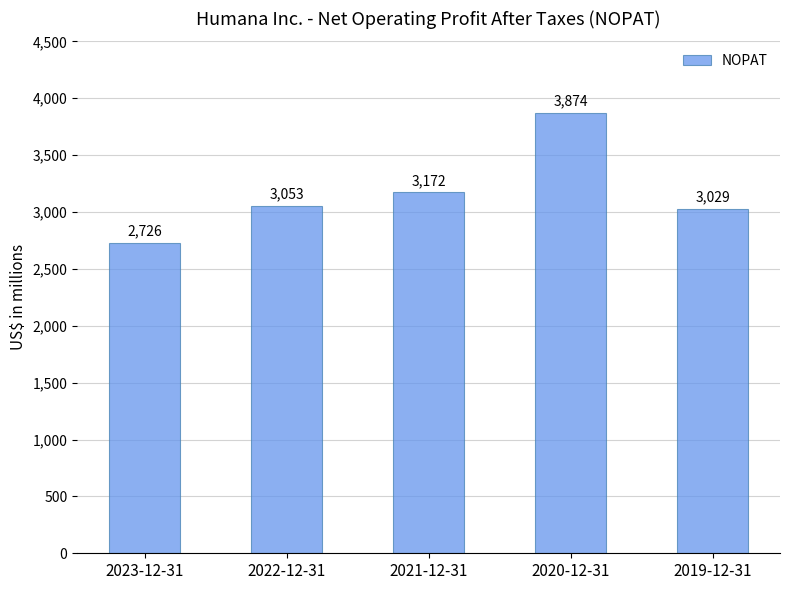

What is the change in value from 2022-12-31 to 2021-12-31?

+119